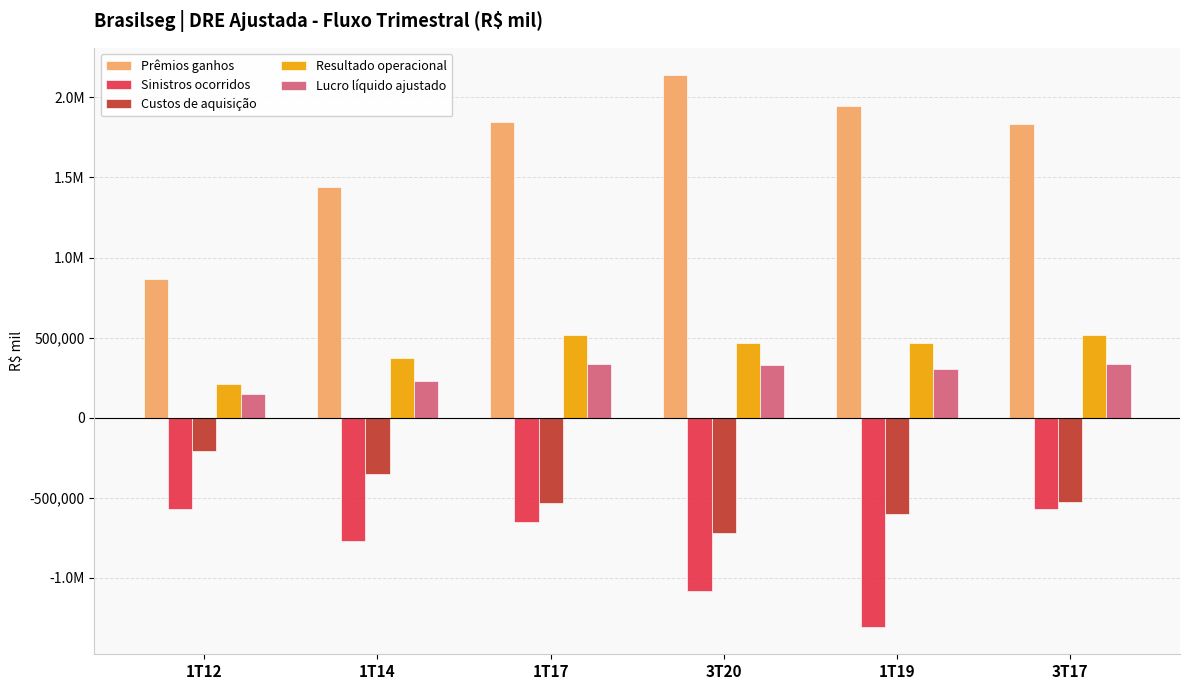

What is the value of the Sinistros ocorridos bar at the 1st from the left?

-571607